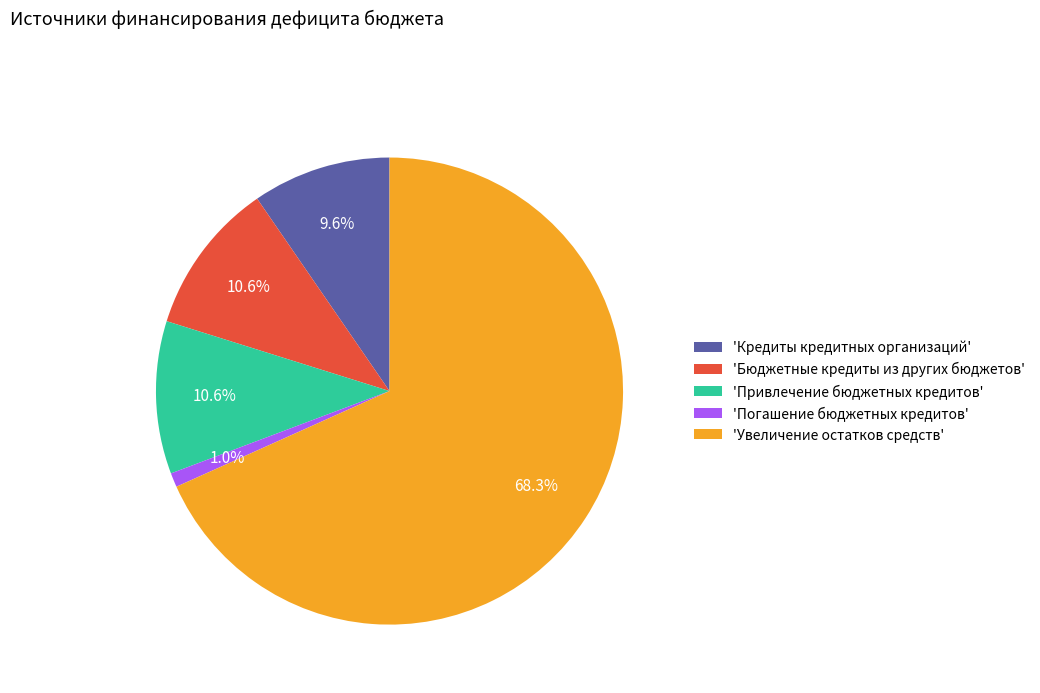

Which category accounts for the majority?

'Увеличение остатков средств'